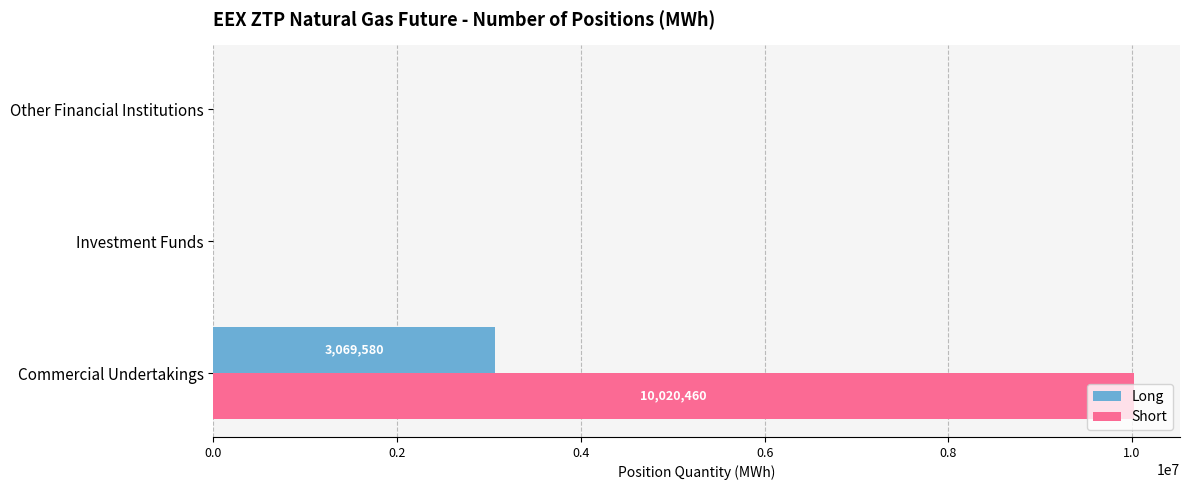

The value of Short at Commercial Undertakings is 10020460. True or false?

True